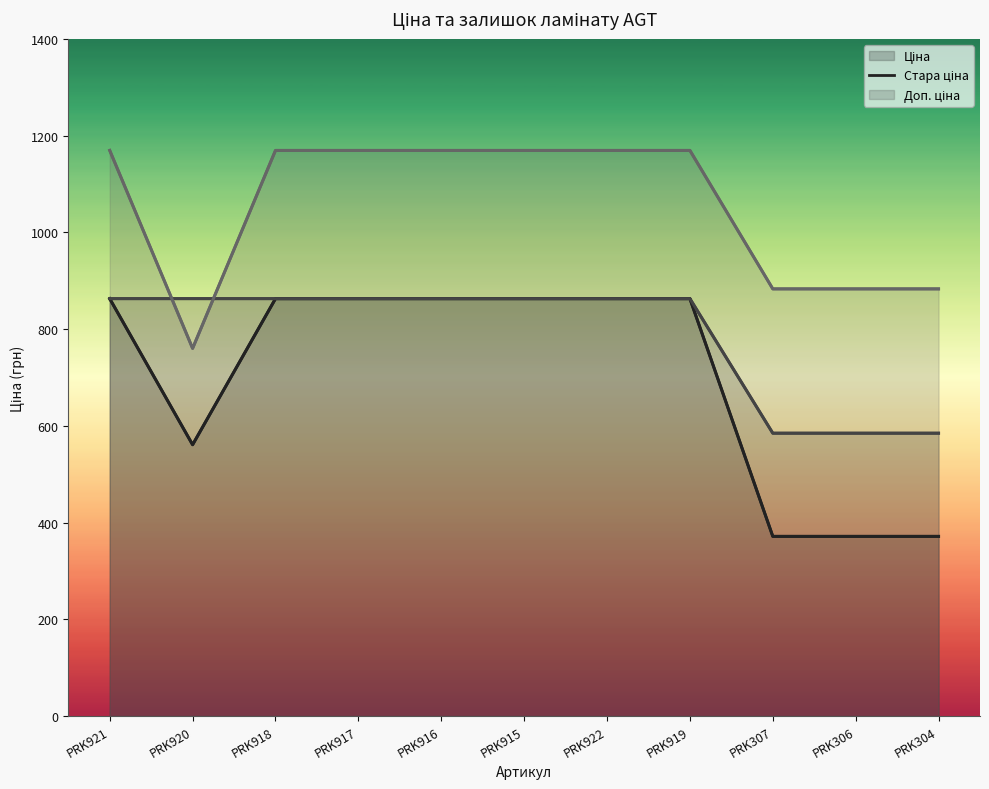

What is the spread (max minus min) of values at PRK916?

306.4